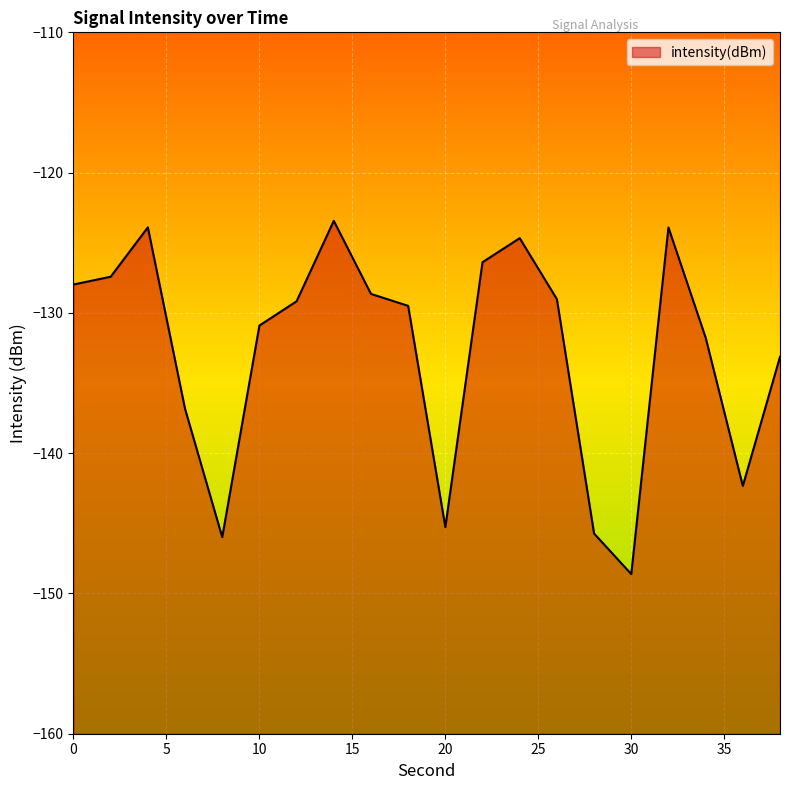

Count the number of data series in this chart.

1